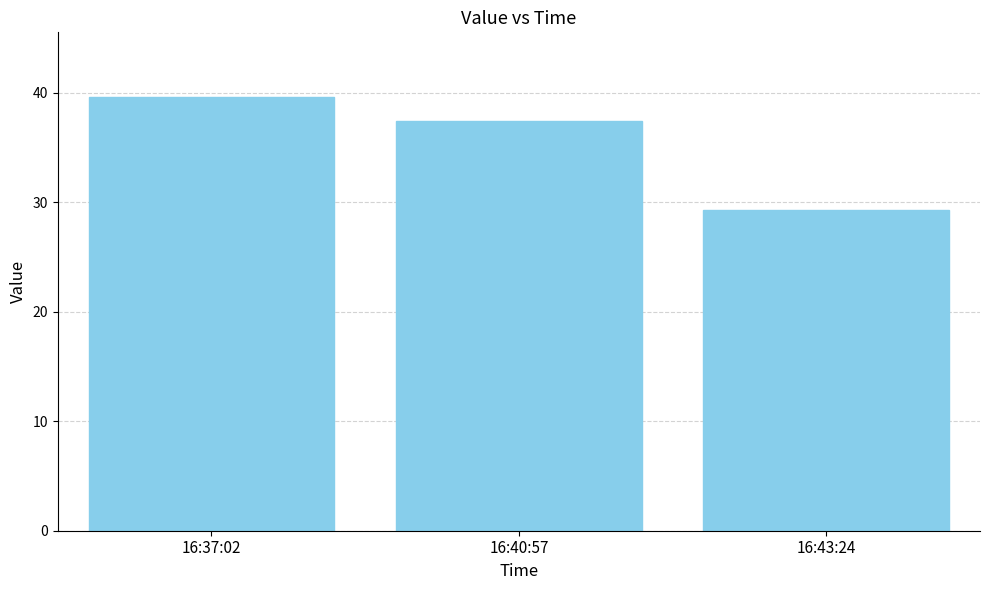

Reading left to right, what are all the values shown in this chart?

39.6	37.4	29.3